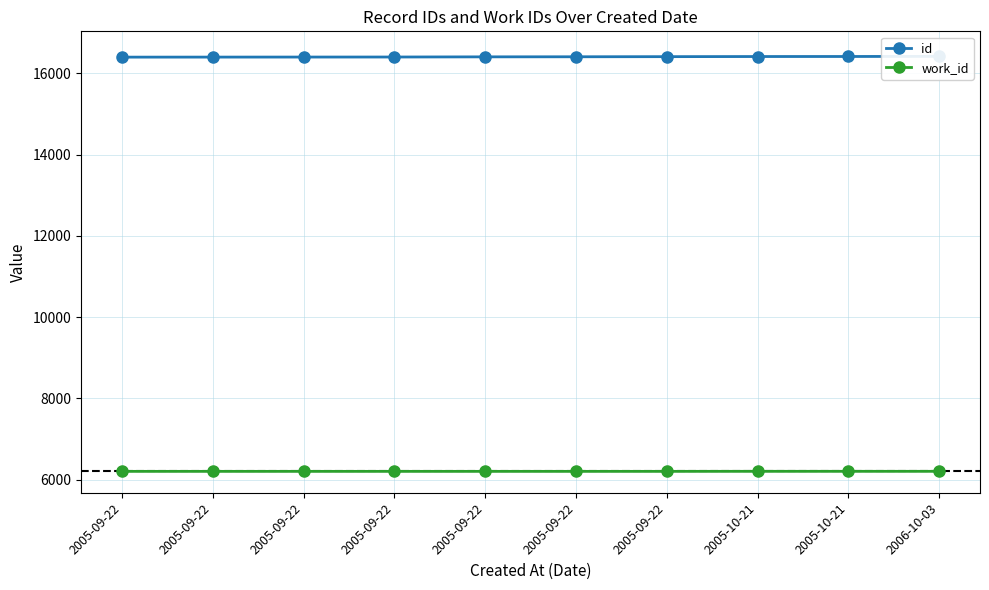

Is it true that id equals 3738 at 2006-10-03?

False